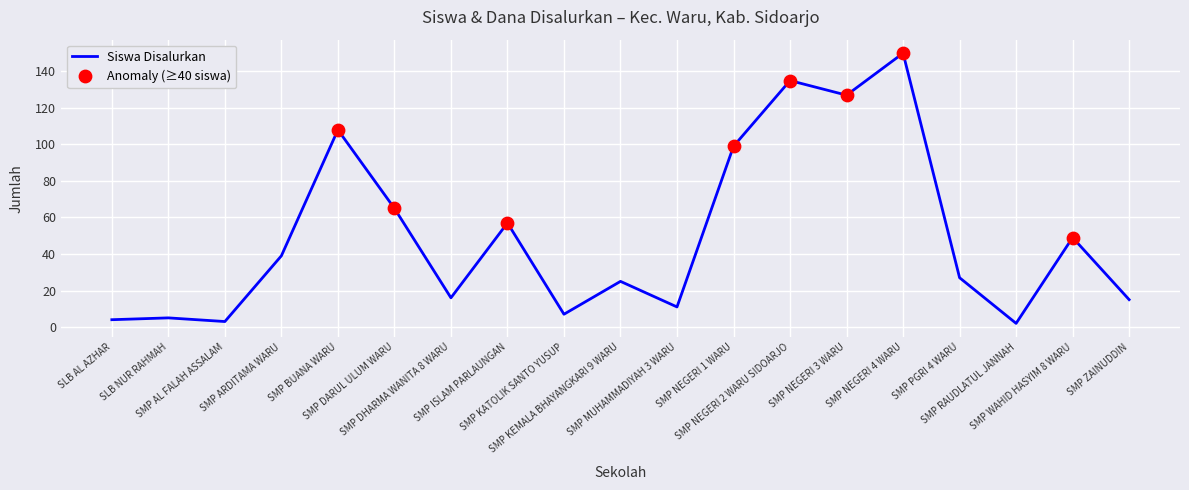

What is the change in value from SMP AL FALAH ASSALAM to SMP PGRI 4 WARU?

+24